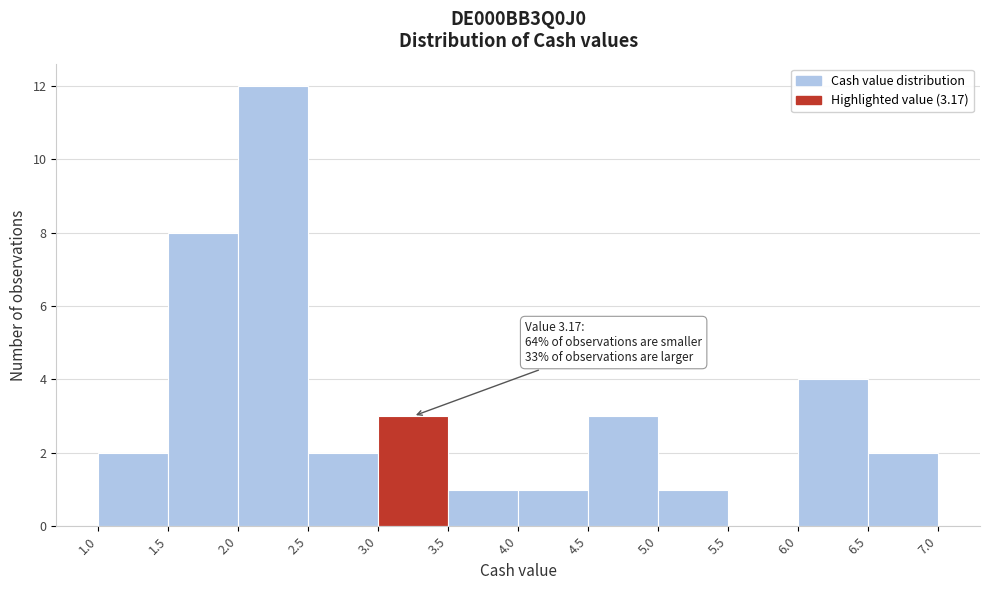

Which range on the x-axis has the tallest bar?

2.0 to 2.5